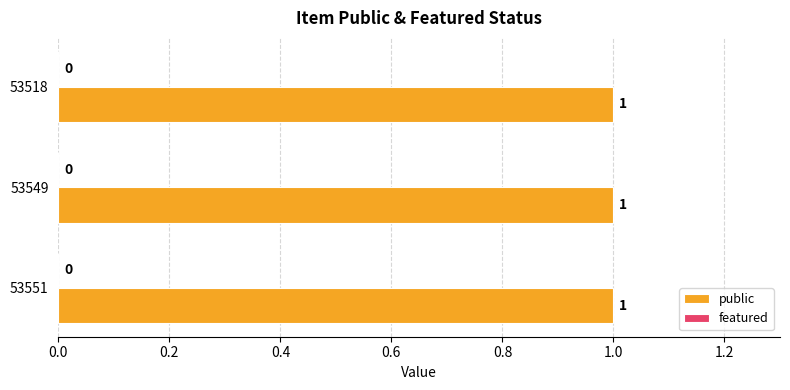

Rank the series by their average value, from lowest to highest.

featured, public